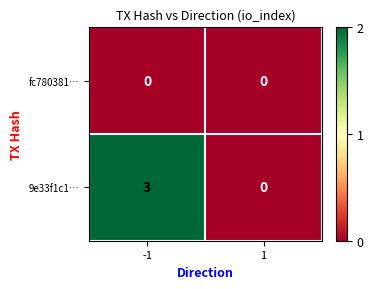

Reading left to right, transcribe all the data shown in this chart.

fc780381…: 0	0
9e33f1c1…: 3	0